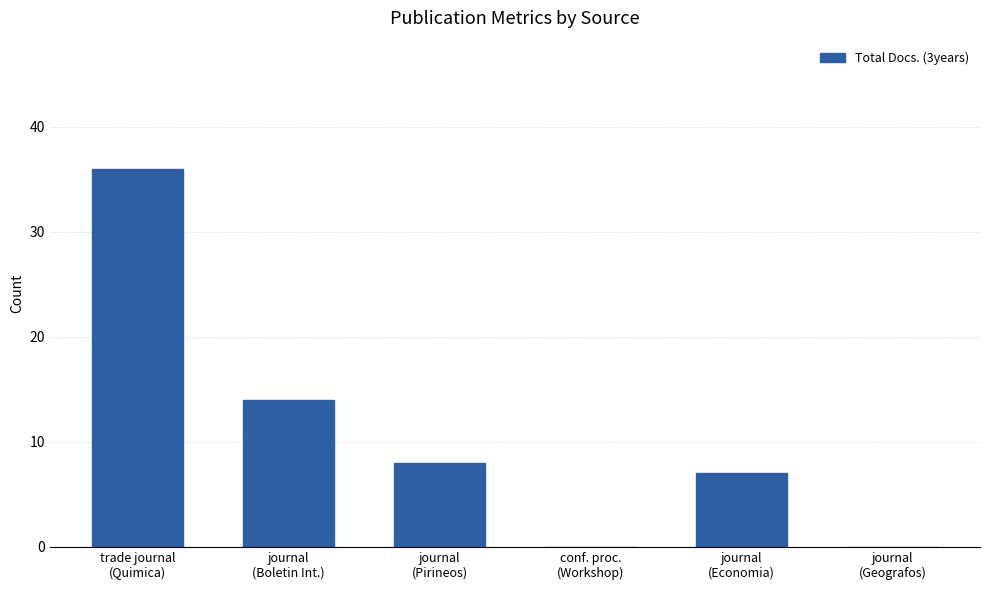

How many data points does each series have?

6